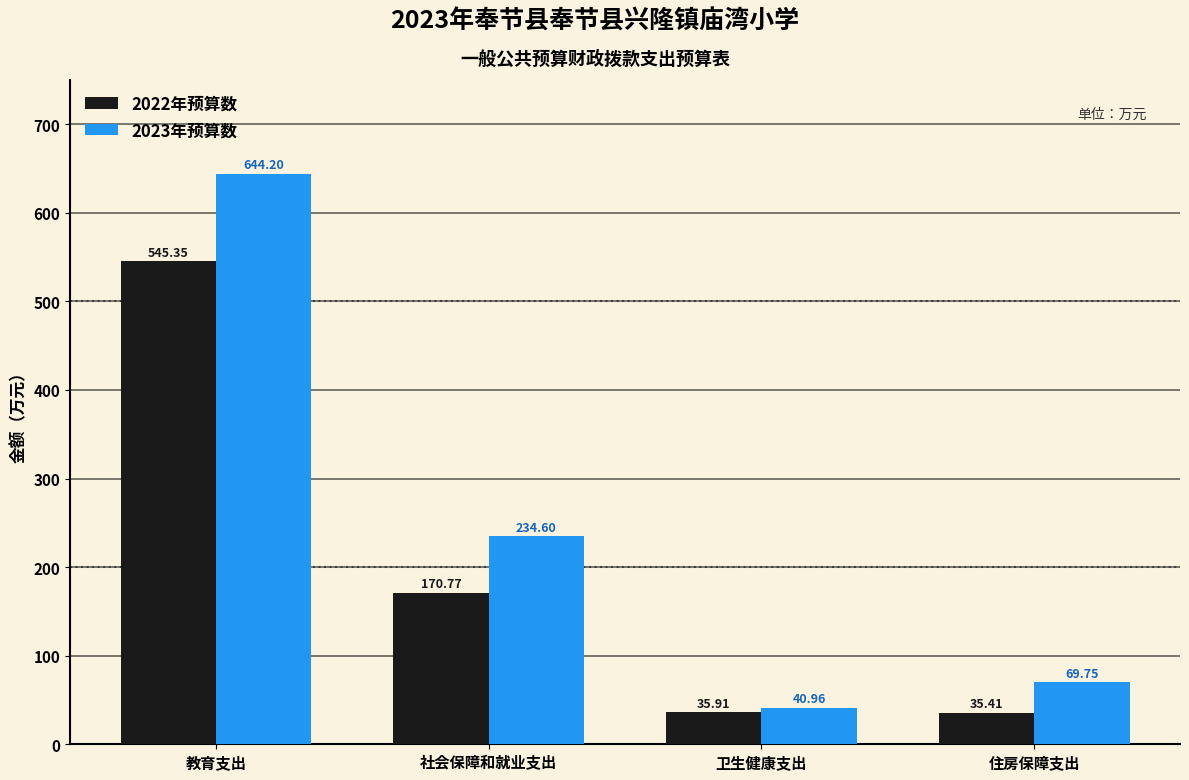

What is the label of the 2nd bar from the right?

卫生健康支出